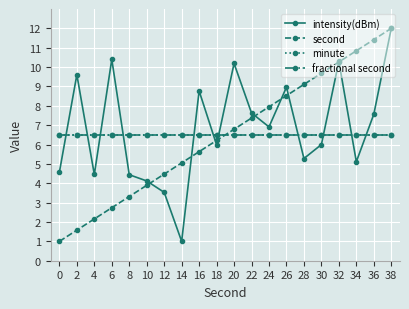

Reading right to left, transcribe all the data shown in this chart.

intensity(dBm): 38=12.0	36=7.6	34=5.1	32=10.3	30=6.0	28=5.3	26=9.0	24=6.9	22=7.6	20=10.2	18=6.0	16=8.8	14=1.0	12=3.5	10=4.1	8=4.4	6=10.4	4=4.5	2=9.6	0=4.6
second: 38=12.0	36=11.4	34=10.8	32=10.3	30=9.7	28=9.1	26=8.5	24=7.9	22=7.4	20=6.8	18=6.2	16=5.6	14=5.1	12=4.5	10=3.9	8=3.3	6=2.7	4=2.2	2=1.6	0=1.0
minute: 38=6.5	36=6.5	34=6.5	32=6.5	30=6.5	28=6.5	26=6.5	24=6.5	22=6.5	20=6.5	18=6.5	16=6.5	14=6.5	12=6.5	10=6.5	8=6.5	6=6.5	4=6.5	2=6.5	0=6.5
fractional second: 38=6.5	36=6.5	34=6.5	32=6.5	30=6.5	28=6.5	26=6.5	24=6.5	22=6.5	20=6.5	18=6.5	16=6.5	14=6.5	12=6.5	10=6.5	8=6.5	6=6.5	4=6.5	2=6.5	0=6.5